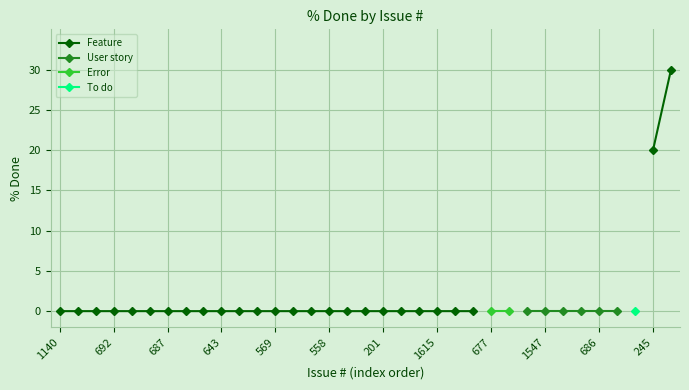

Which series has the widest spread of values?

Feature